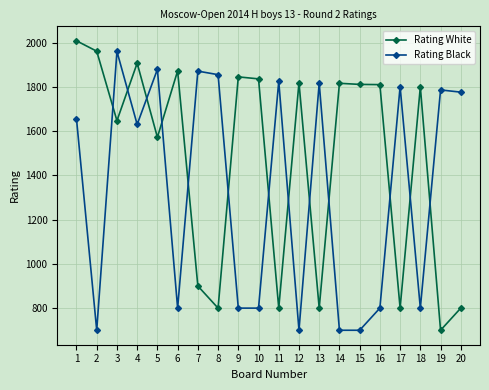

Between 9 and 19, which series saw the biggest shift?

Rating White